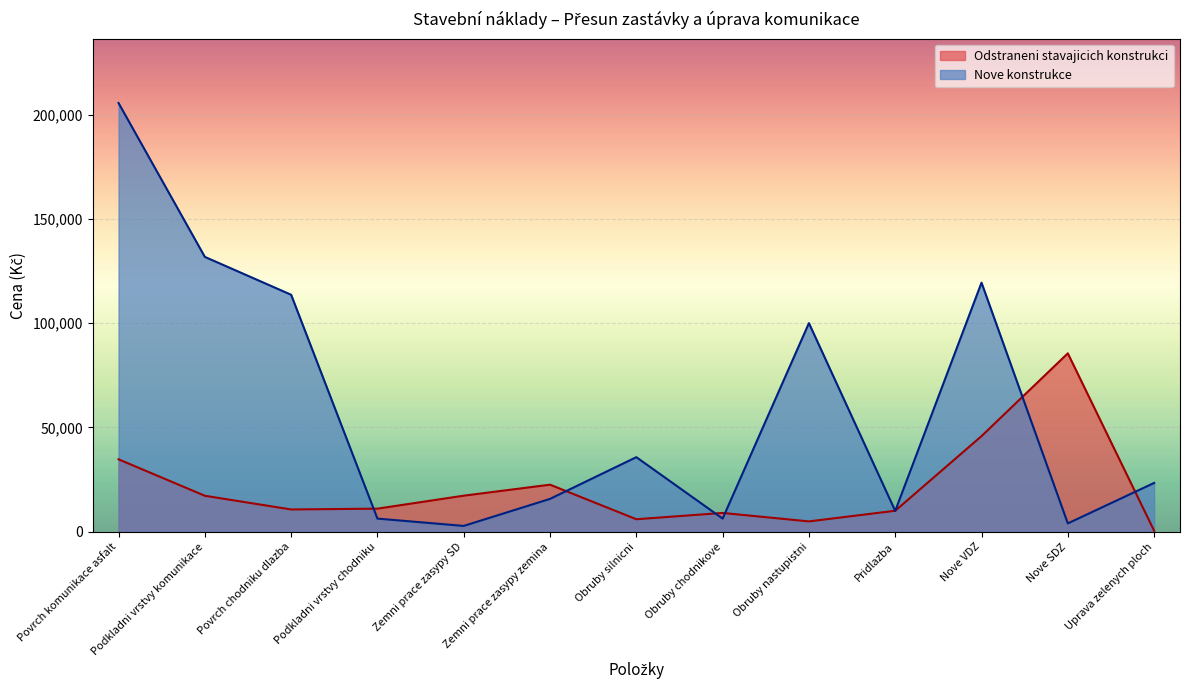

The Odstraneni stavajicich konstrukci series shows 22562.5 at Zemni prace zasypy zemina. True or false?

True